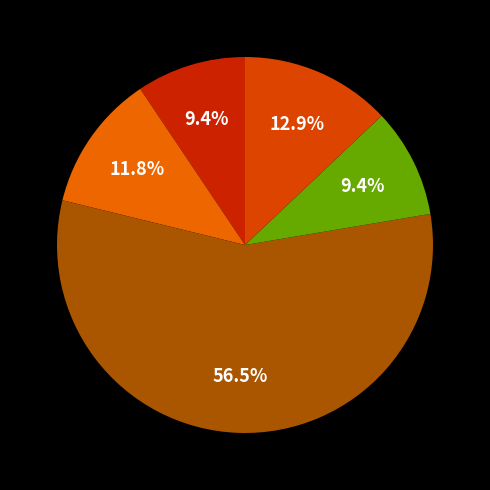

How many segments does this pie chart have?

5